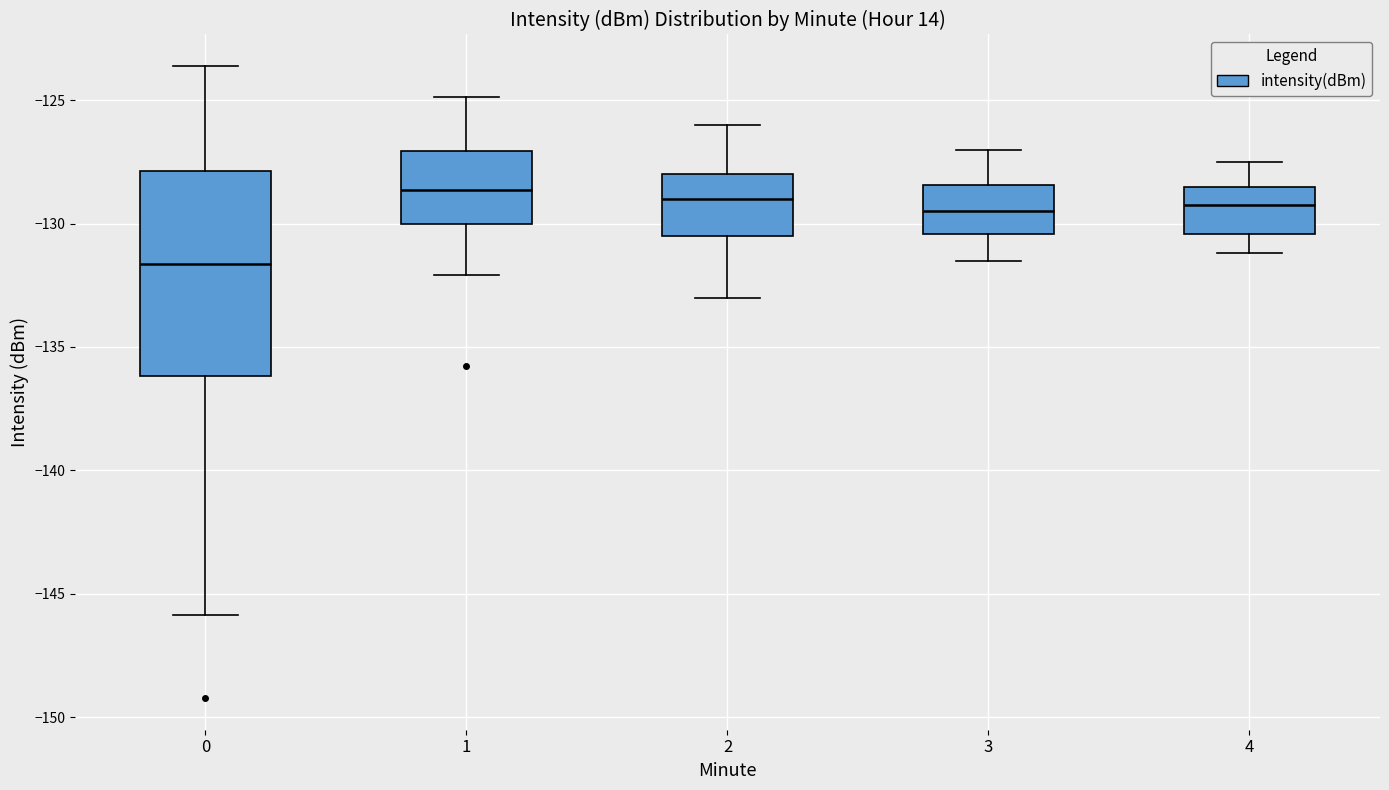

Where does the upper whisker of the box at x = 3 end on the y-axis? The values are not printed on the chart, so give them approximately, as read against the axis.

-127.0